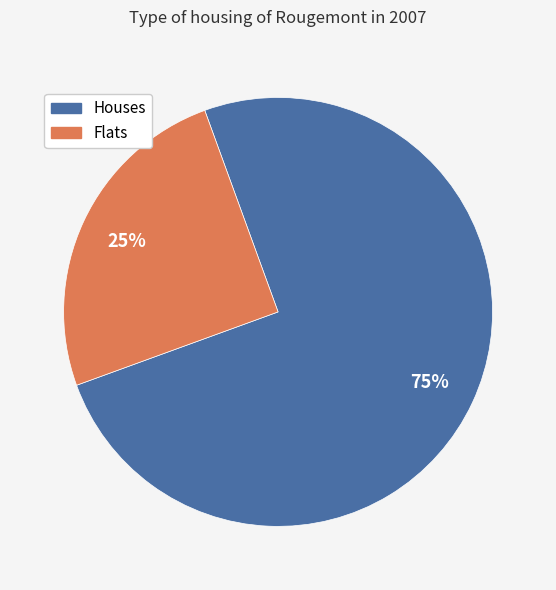

Is there a majority slice in this chart?

Yes